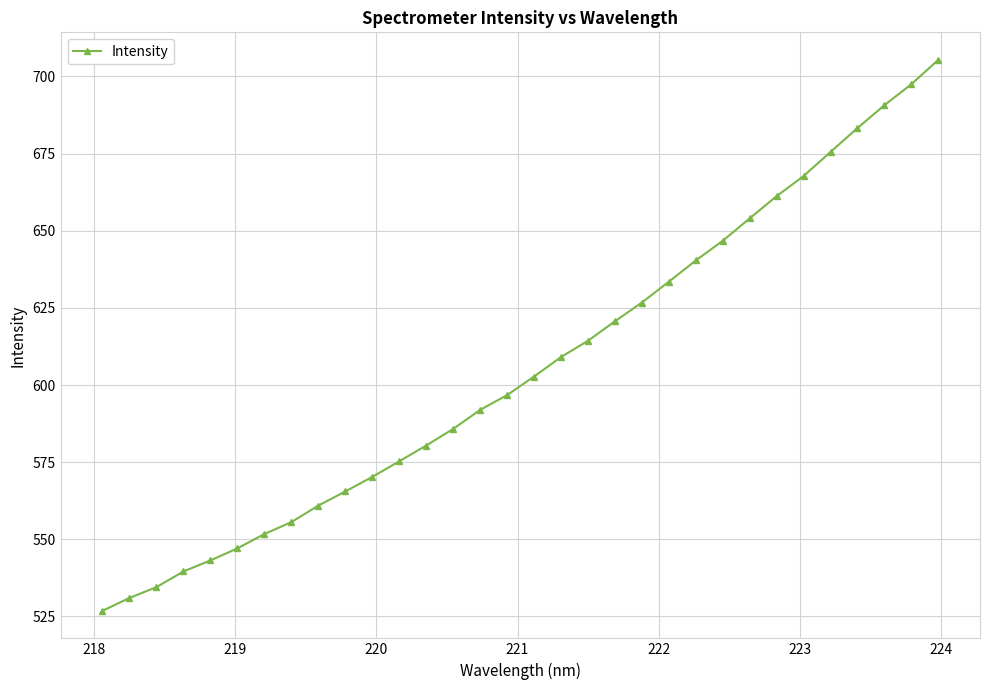

True or false: the data has more than 1 interior local peaks.

False